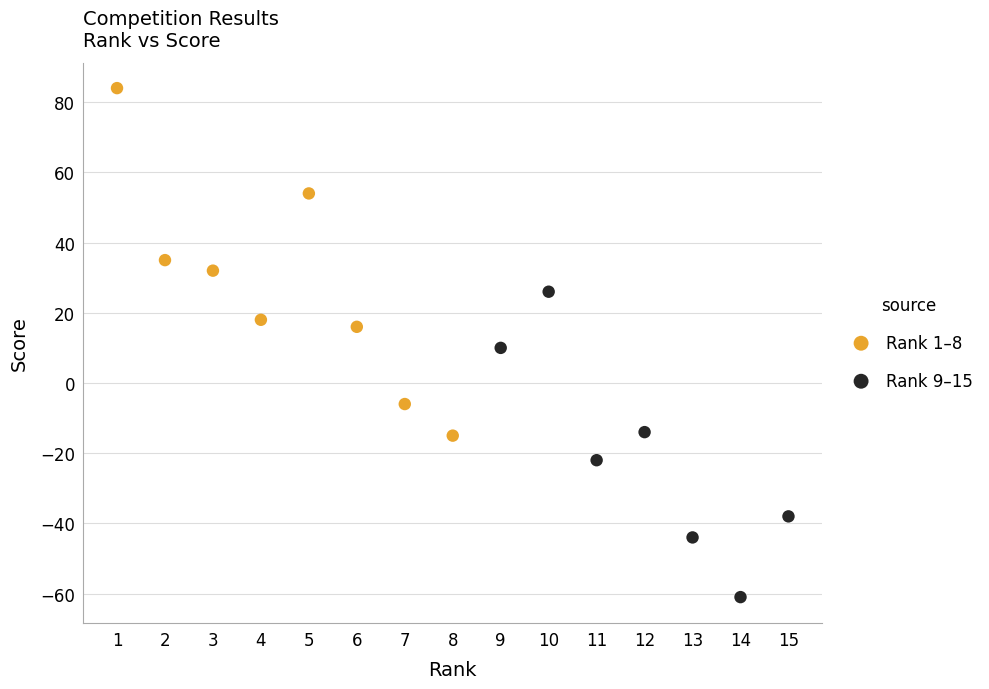

Which series has the widest spread of Y values?

Rank 1–8